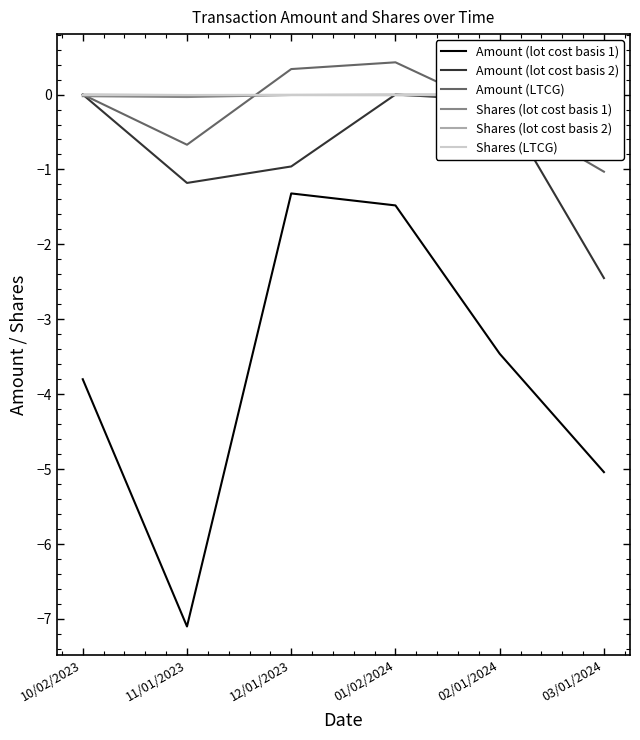

What is the total value across all series at 02/01/2024?

-3.8